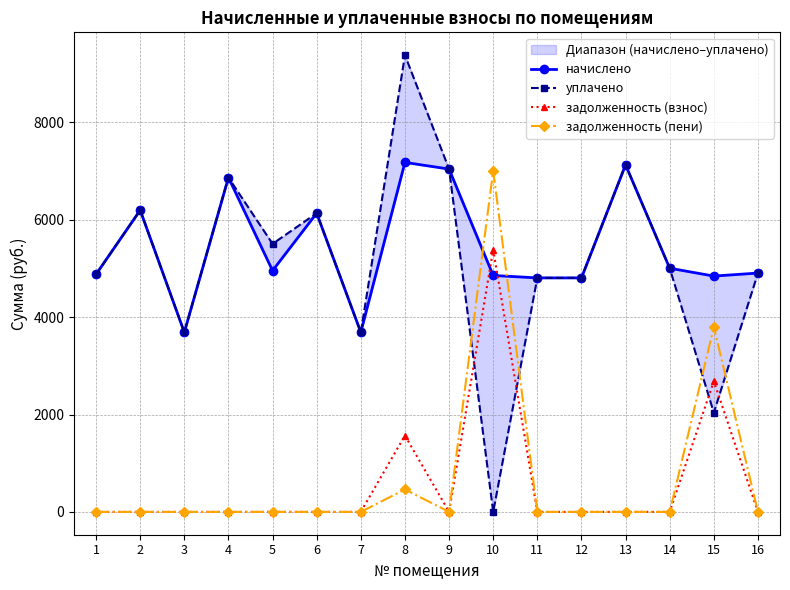

How many intersections are there between задолженность (взнос) and уплачено?

4